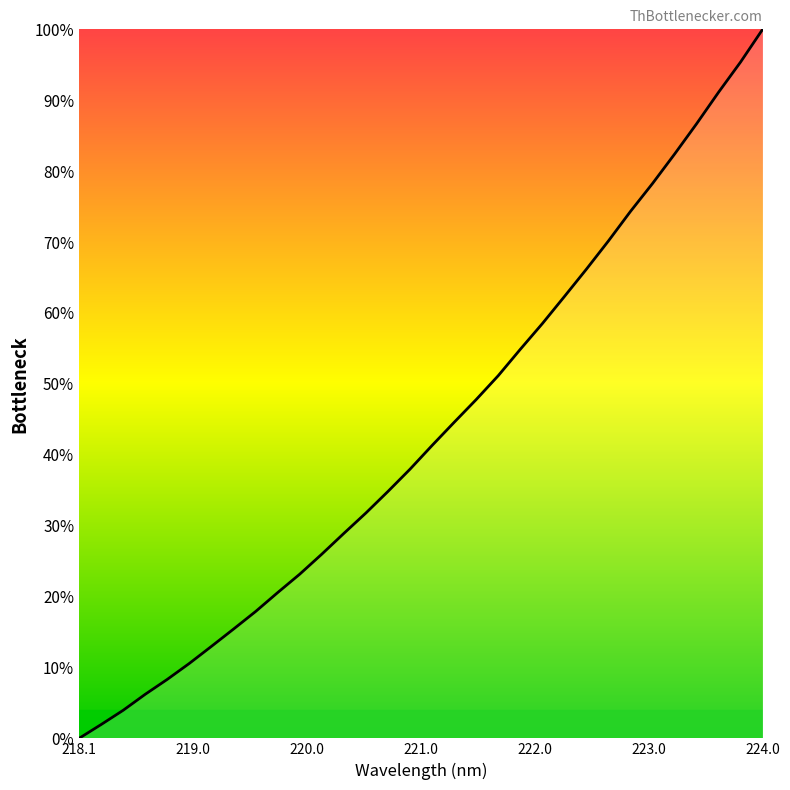

What is the difference between the maximum and minimum values?

100.0